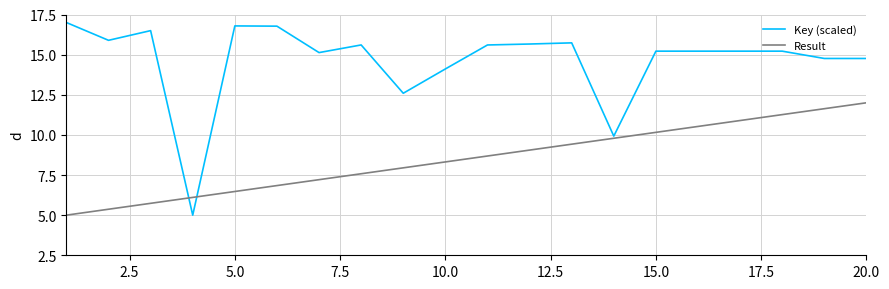

What are all the series names shown in the legend?

Key (scaled), Result